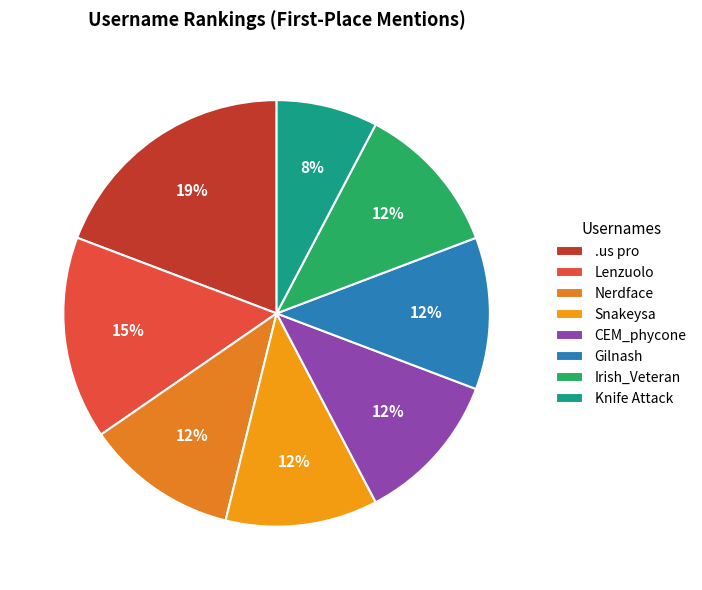

Does any single category account for the majority?

No